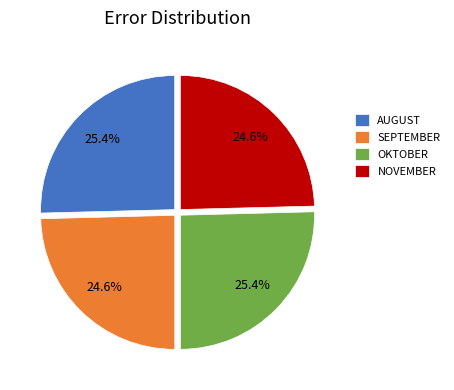

Does any single category account for the majority?

No